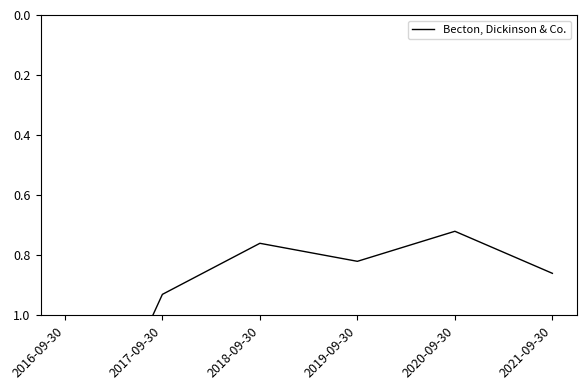

Rank the categories by value from highest to lowest.

2016-09-30, 2017-09-30, 2021-09-30, 2019-09-30, 2018-09-30, 2020-09-30